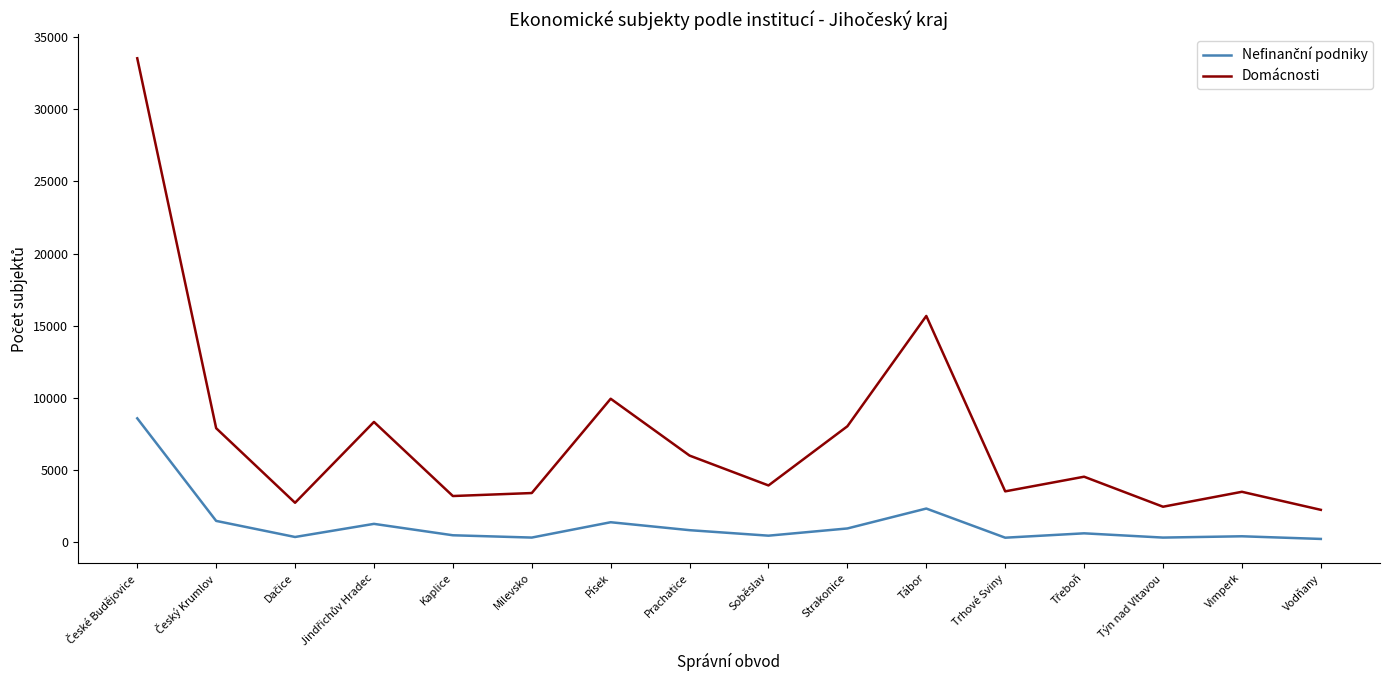

Where is Domácnosti nearest to the value 17886?

Tábor